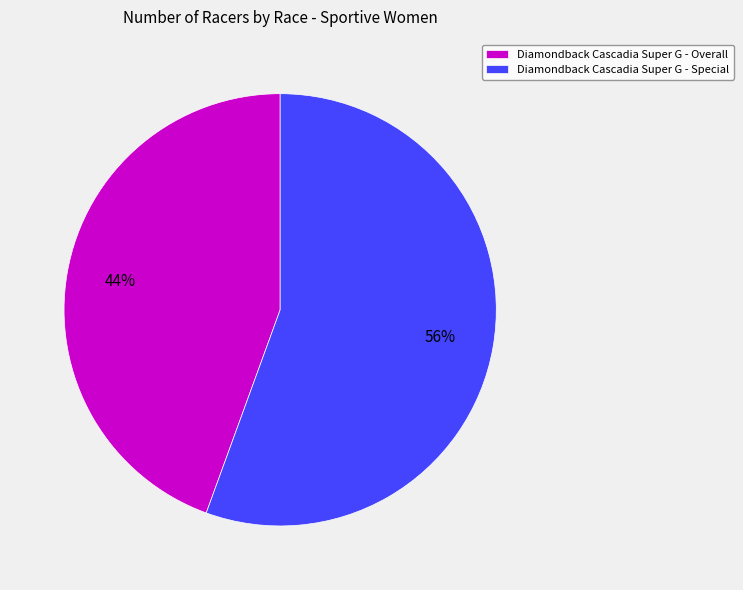

How many slices are in this pie chart?

2